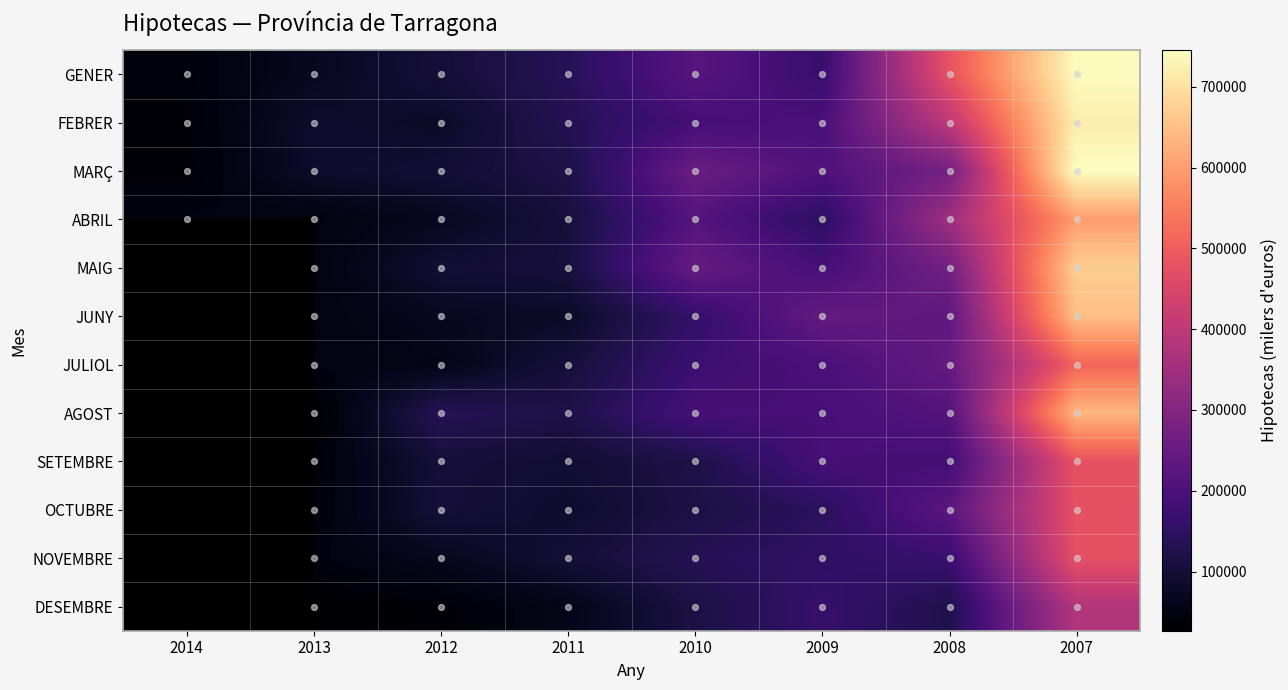

The SETEMBRE series shows 479142.0 at 2007. True or false?

True